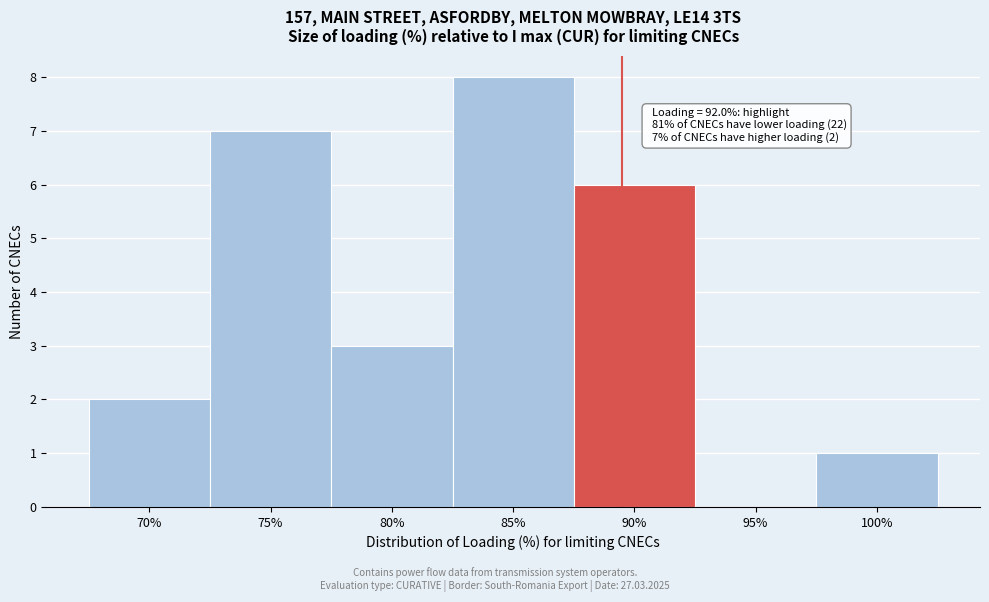

Reading left to right, extract all data points from this chart.

70%=2	75%=7	80%=3	85%=8	90%=6	95%=0	100%=1